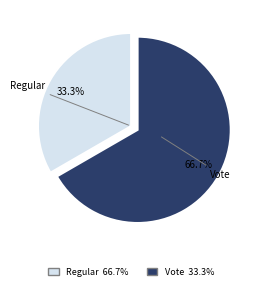

To the nearest percent, what percentage of the pie is Regular?

33%